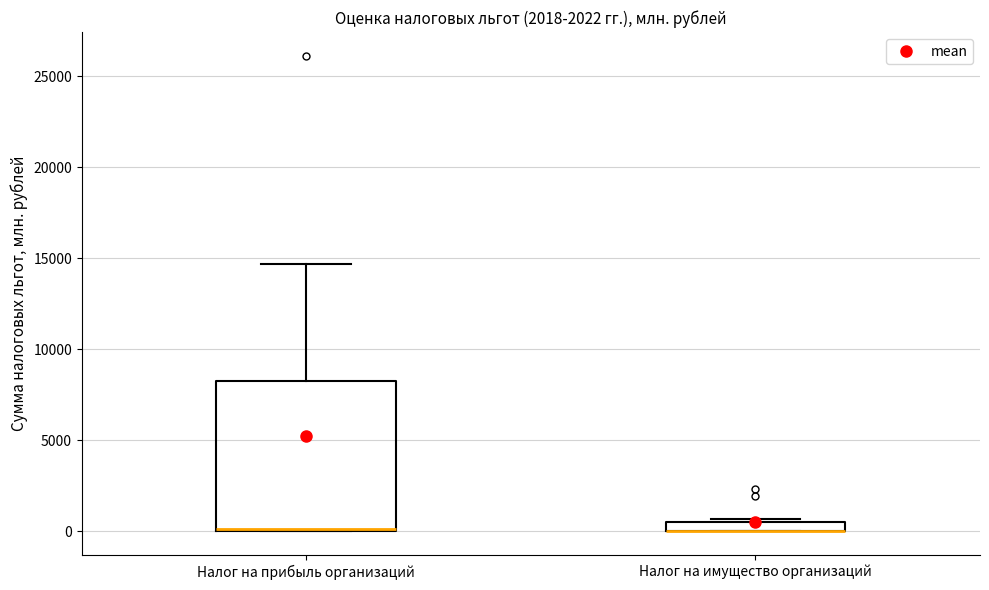

Which box is the tallest, from its lower edge to its upper edge?

Налог на прибыль организаций